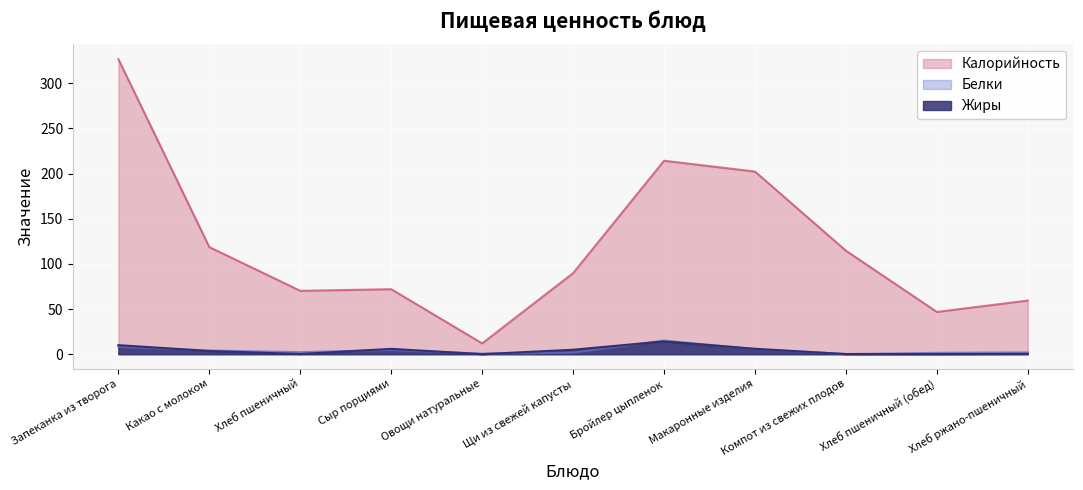

At which category does Жиры reach its first local peak?

Сыр порциями